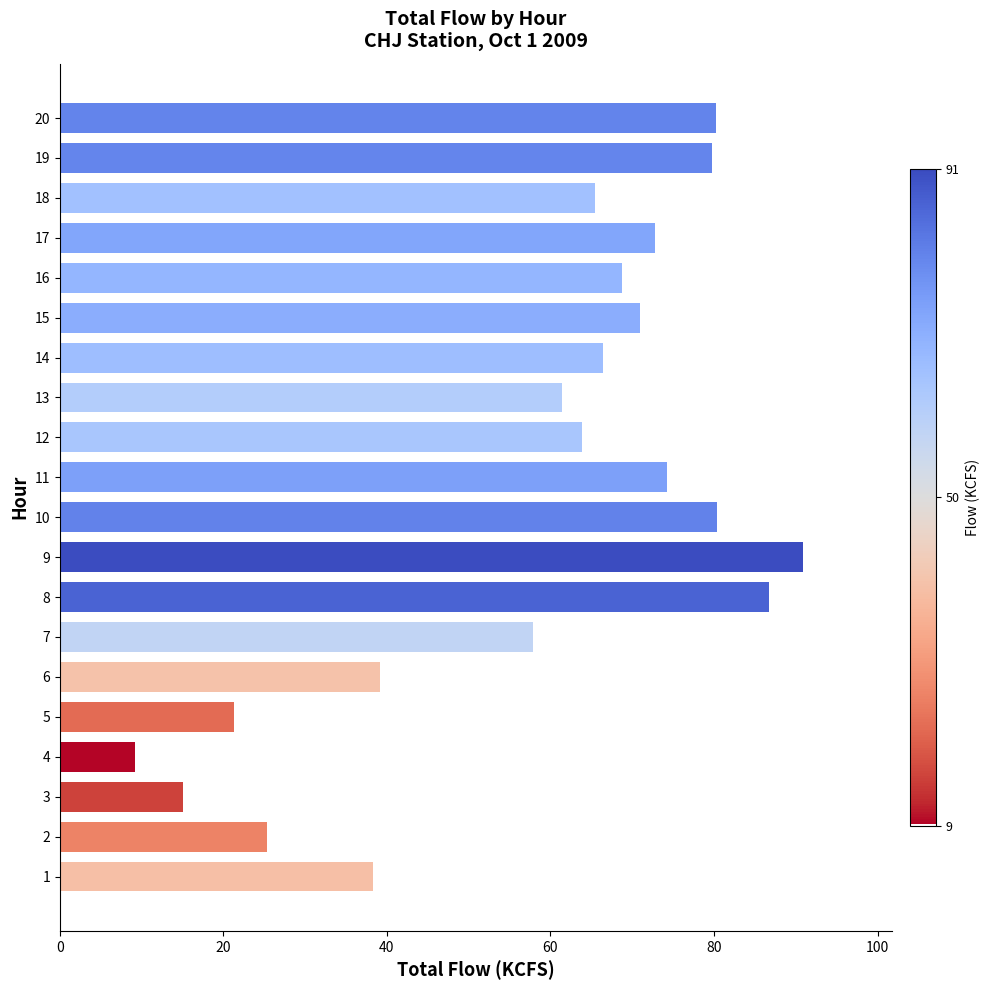

Which has a higher value, 4 or 13?

13